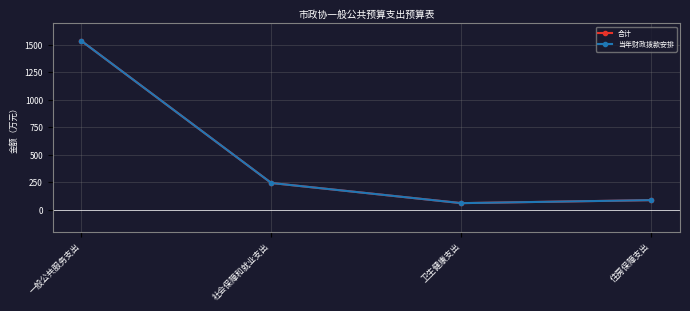

Reading left to right, extract all data points from this chart.

合计: 一般公共服务支出=1539.0	社会保障和就业支出=243.1	卫生健康支出=59.4	住房保障支出=86.8
当年财政拨款安排: 一般公共服务支出=1539.0	社会保障和就业支出=243.1	卫生健康支出=59.4	住房保障支出=86.8